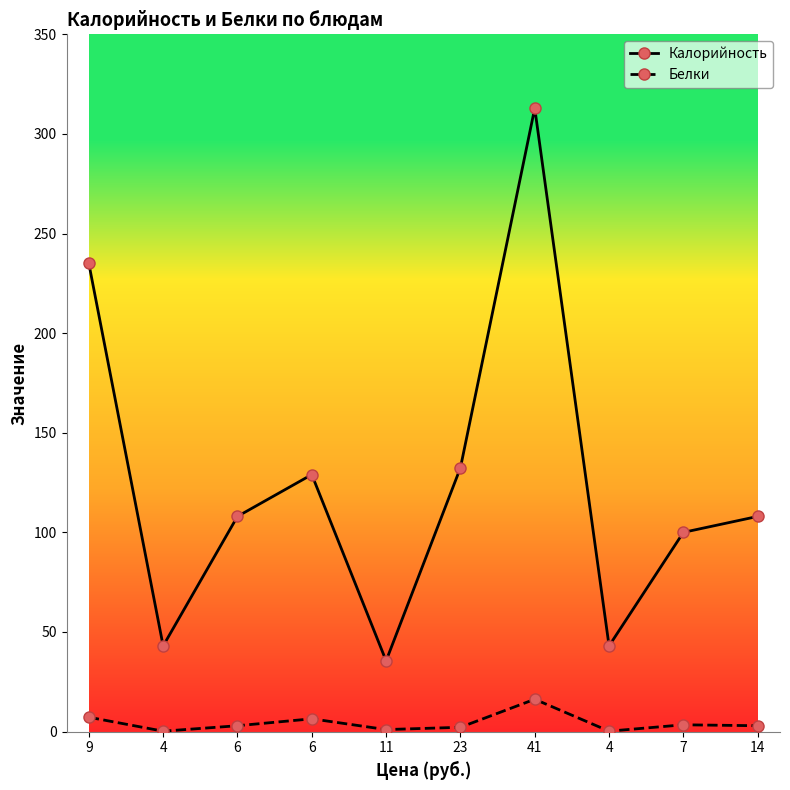

Is it true that Белки equals 2.1 at 23?

True